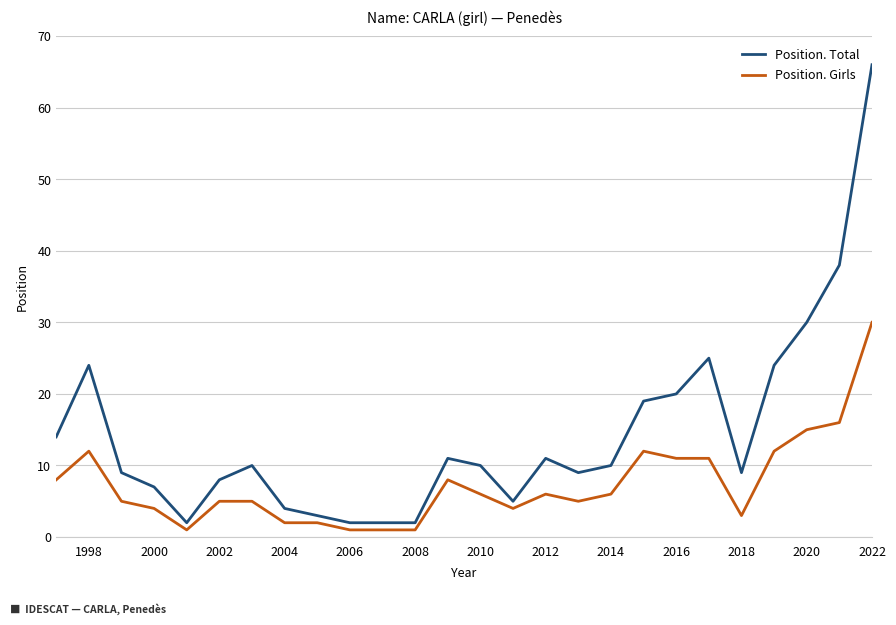

Which series has the largest total across all categories?

Position. Total